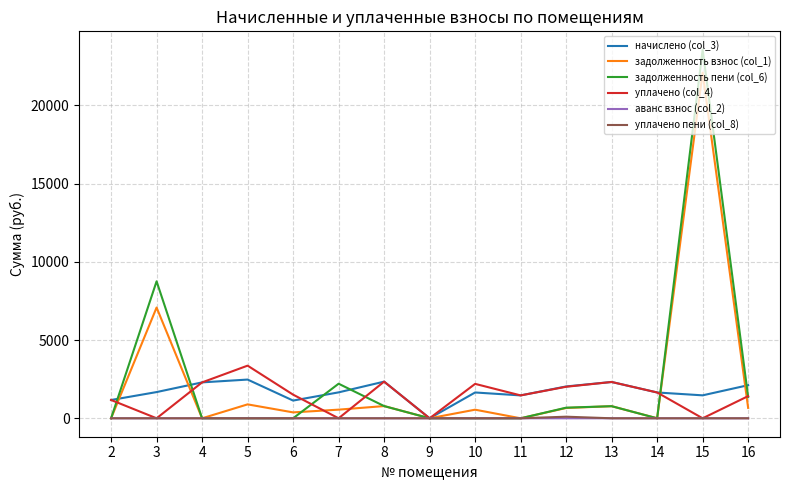

Is the value of аванс взнос (col_2) at 2 greater than the value of начислено (col_3) at 15?

No